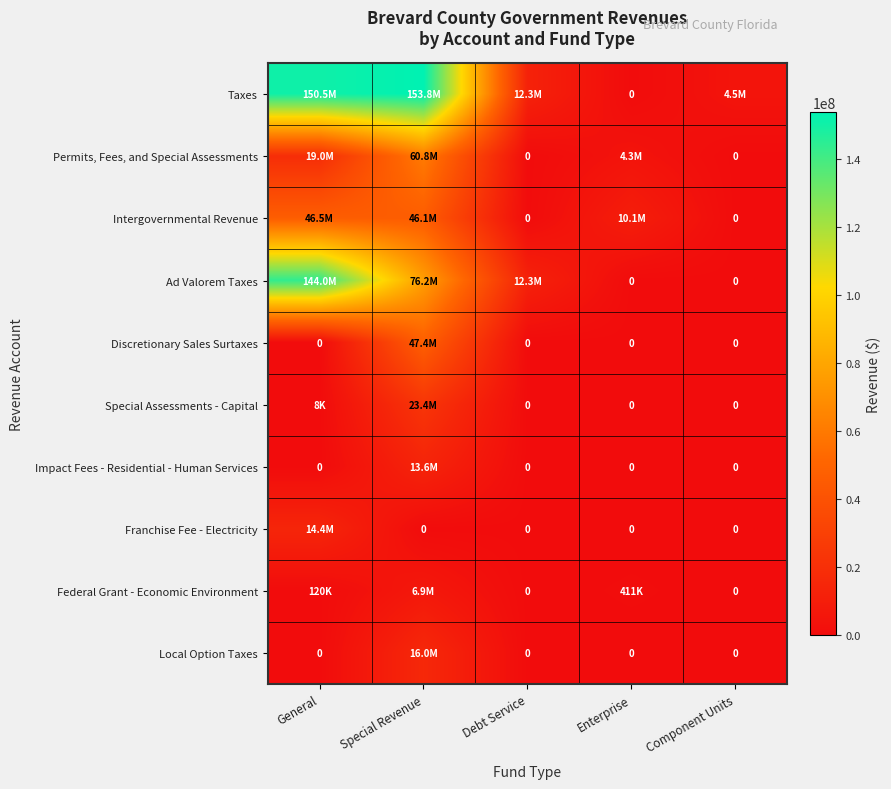

The Discretionary Sales Surtaxes series shows 21750104 at Debt Service. True or false?

False